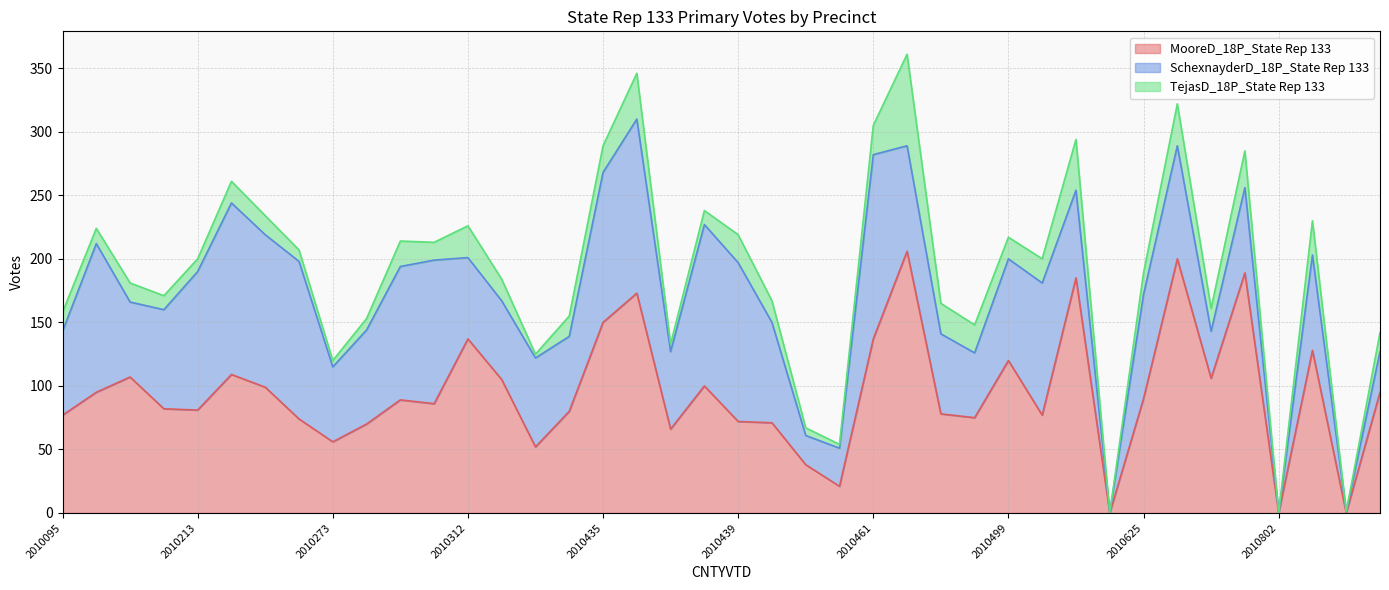

What is the greatest value displayed?

206